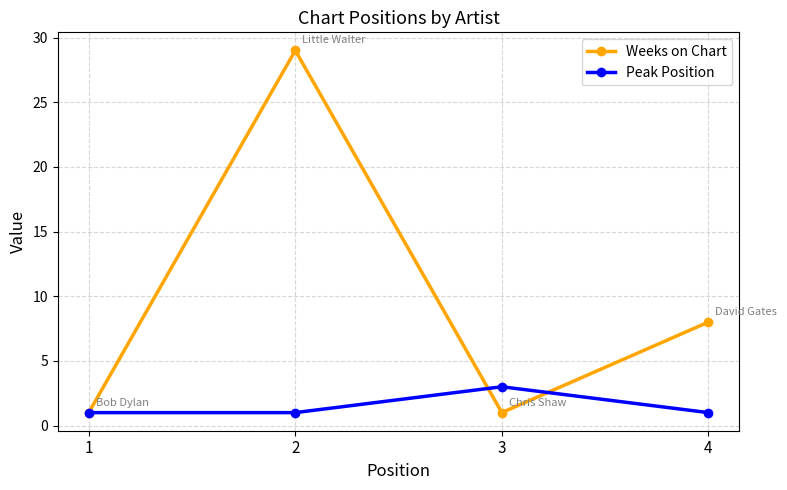

What is the value of the Peak Position point at the 4th from the left?

1